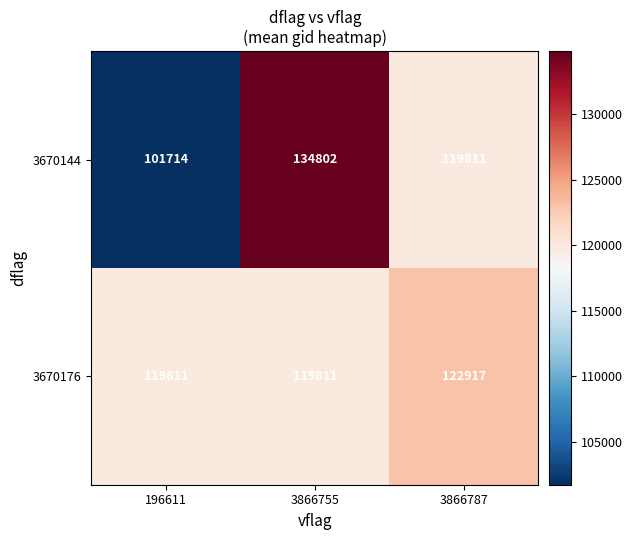

The 3670144 series shows 101714 at 196611. True or false?

True